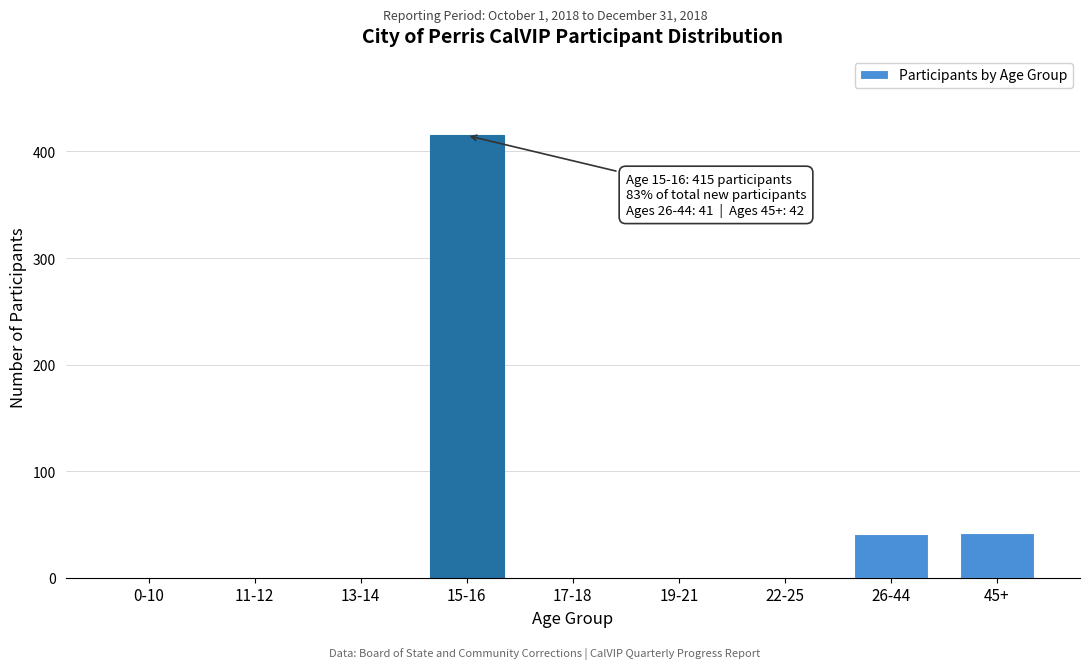

True or false: the data shows -183 at 13-14.

False